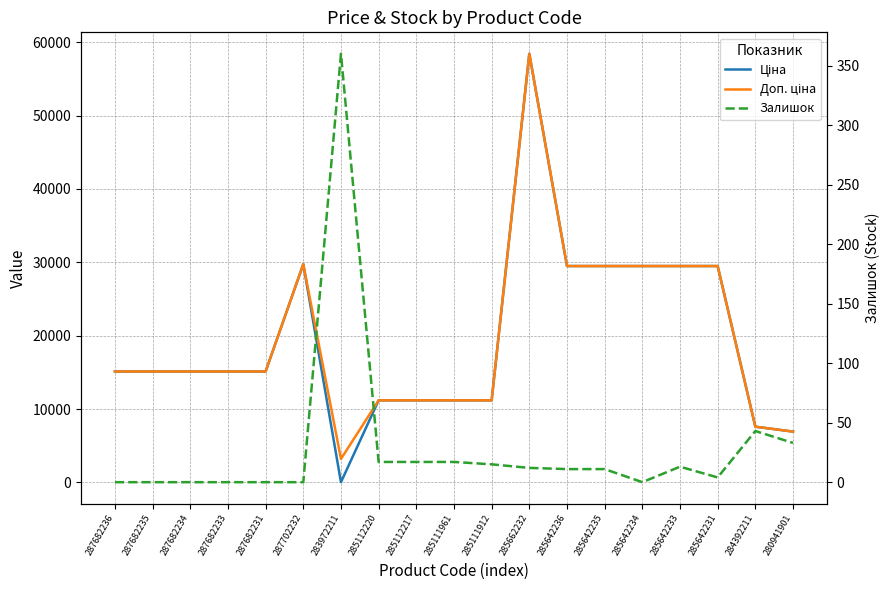

Where does the Ціна series first go above 15120?

287702232